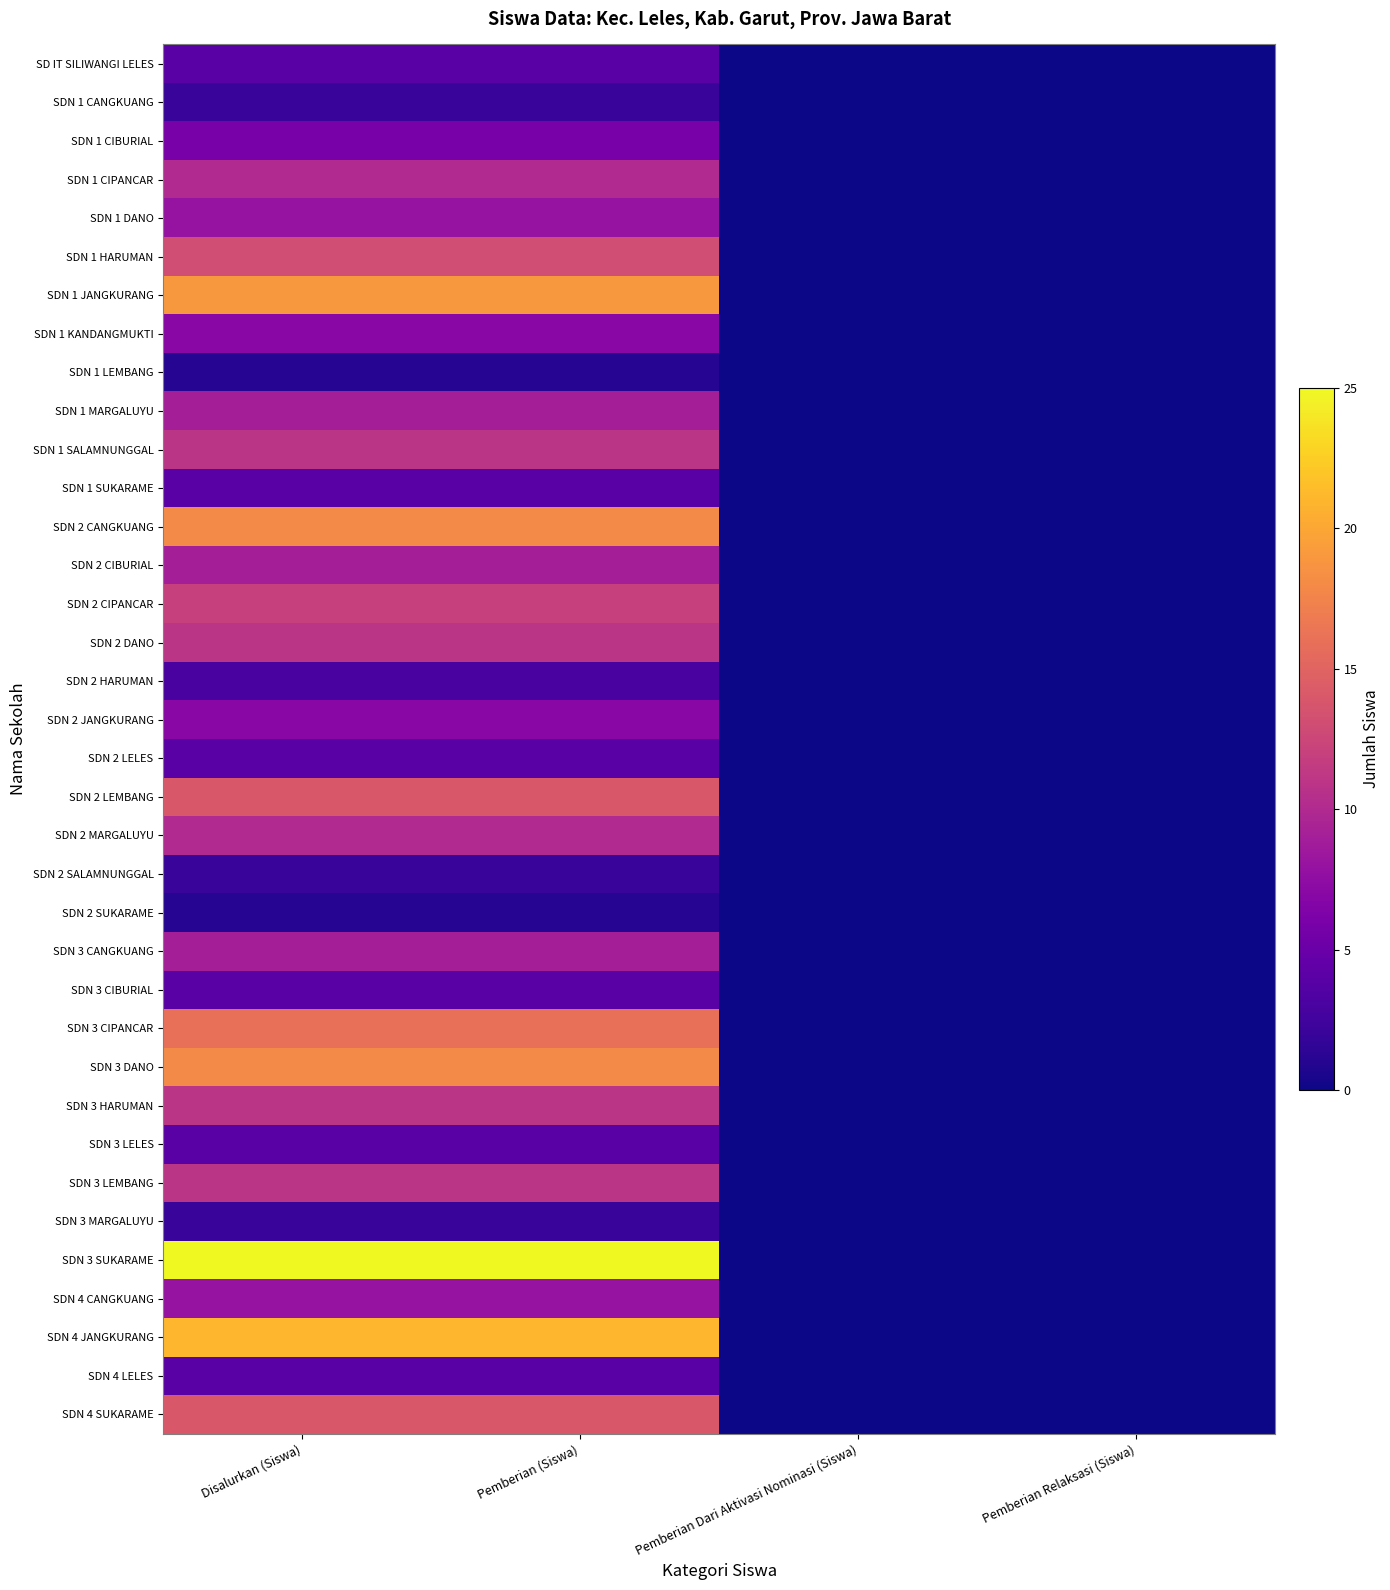

At Disalurkan (Siswa), list the series in order from smallest to largest.

SDN 1 LEMBANG, SDN 2 SUKARAME, SDN 1 CANGKUANG, SDN 2 SALAMNUNGGAL, SDN 3 MARGALUYU, SDN 2 HARUMAN, SD IT SILIWANGI LELES, SDN 1 SUKARAME, SDN 2 LELES, SDN 3 CIBURIAL, SDN 3 LELES, SDN 4 LELES, SDN 1 CIBURIAL, SDN 1 KANDANGMUKTI, SDN 2 JANGKURANG, SDN 1 DANO, SDN 4 CANGKUANG, SDN 1 MARGALUYU, SDN 2 CIBURIAL, SDN 3 CANGKUANG, SDN 1 CIPANCAR, SDN 2 MARGALUYU, SDN 1 SALAMNUNGGAL, SDN 2 DANO, SDN 3 HARUMAN, SDN 3 LEMBANG, SDN 2 CIPANCAR, SDN 1 HARUMAN, SDN 2 LEMBANG, SDN 4 SUKARAME, SDN 3 CIPANCAR, SDN 2 CANGKUANG, SDN 3 DANO, SDN 1 JANGKURANG, SDN 4 JANGKURANG, SDN 3 SUKARAME